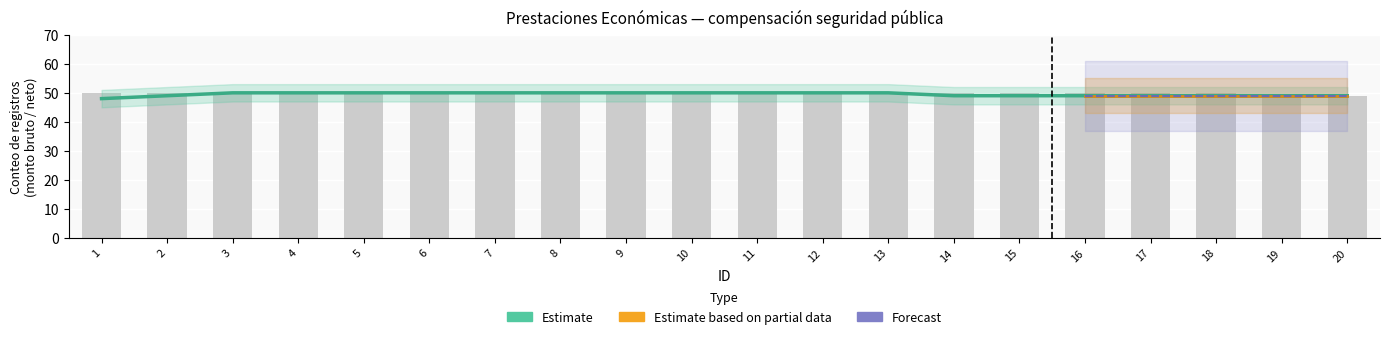

Which label corresponds to the smallest value in the chart?

19